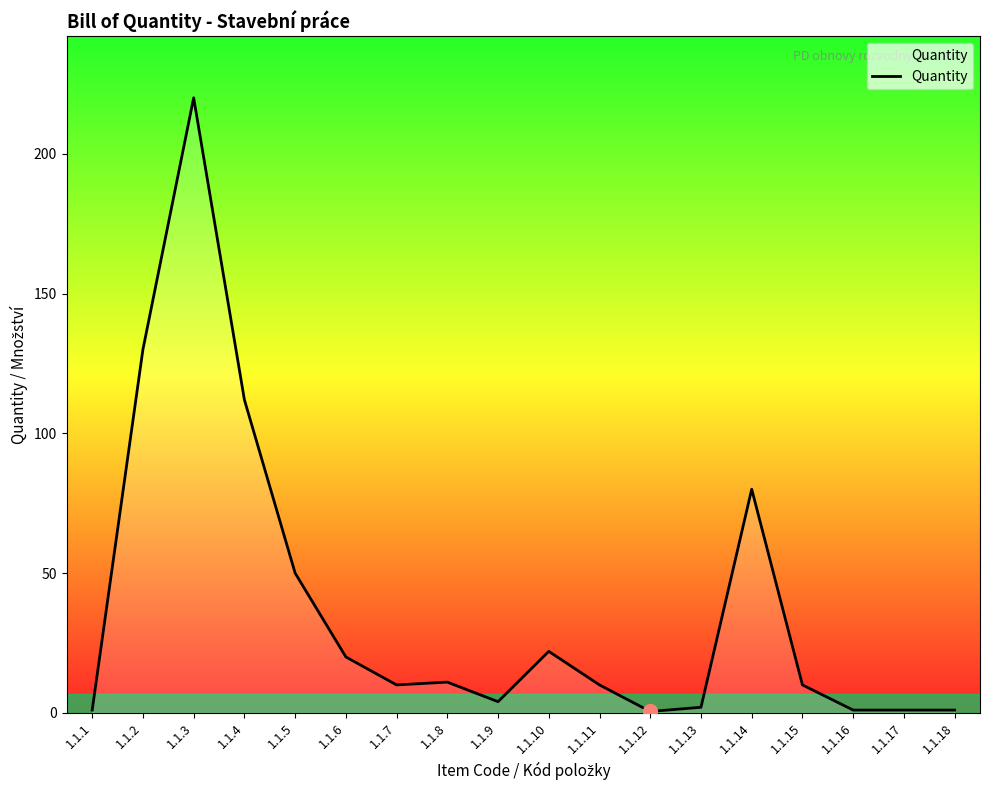

True or false: the data shows 10.9 at 1.1.6.

False